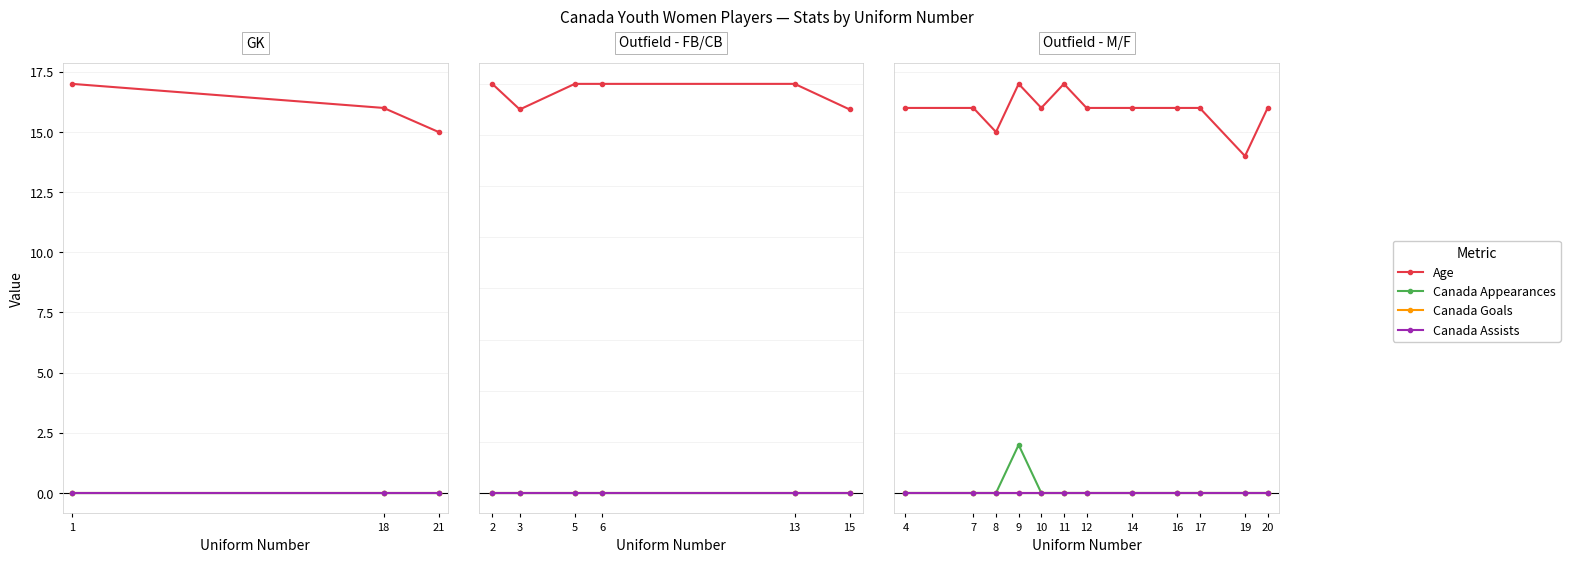

True or false: Age and Canada Assists cross at least once.

False